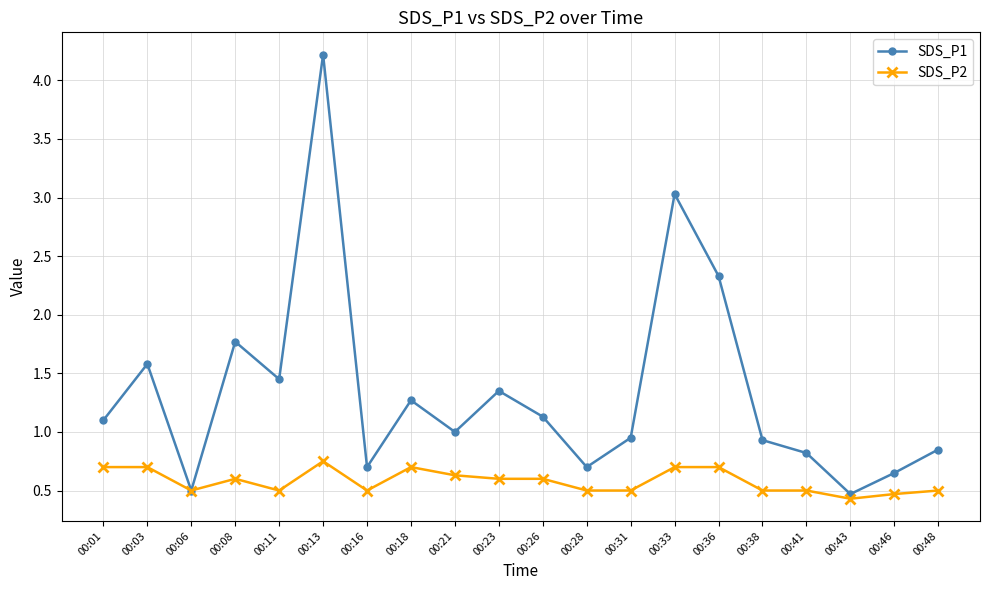

Rank the series by their average value, from highest to lowest.

SDS_P1, SDS_P2